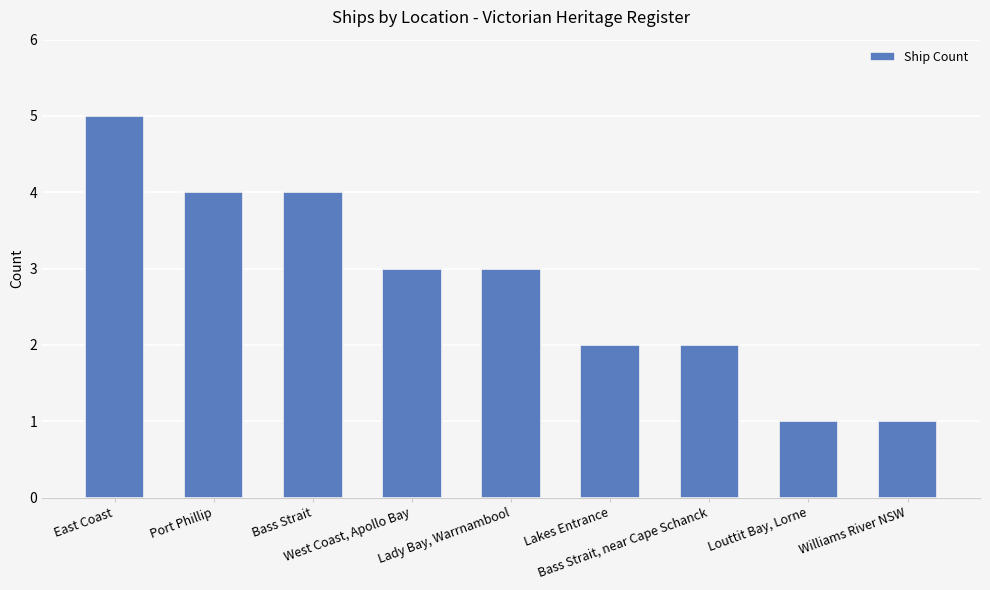

What is the sum of all values?

25